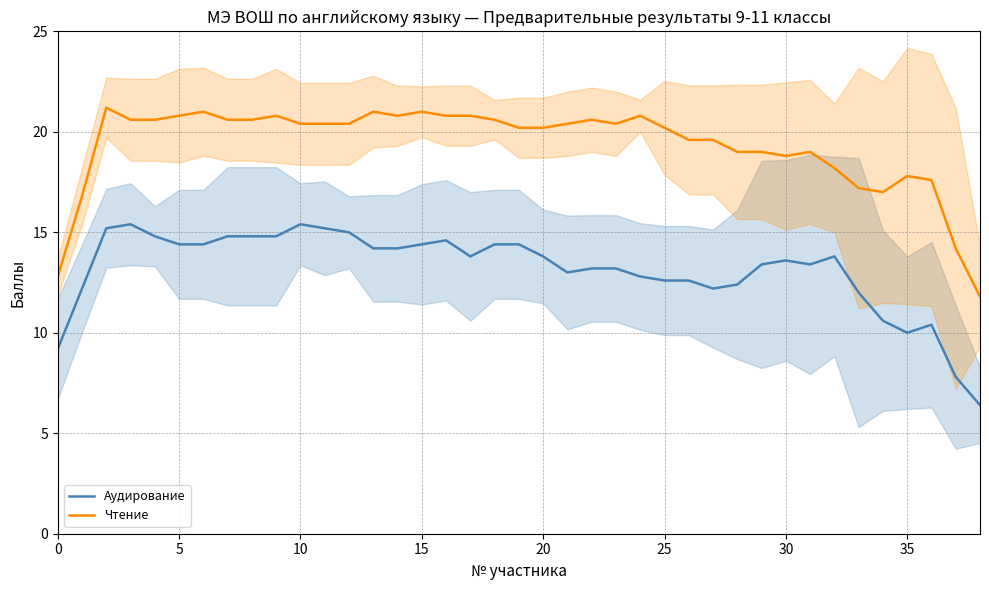

Rank the series by their maximum value, from highest to lowest.

Чтение, Аудирование